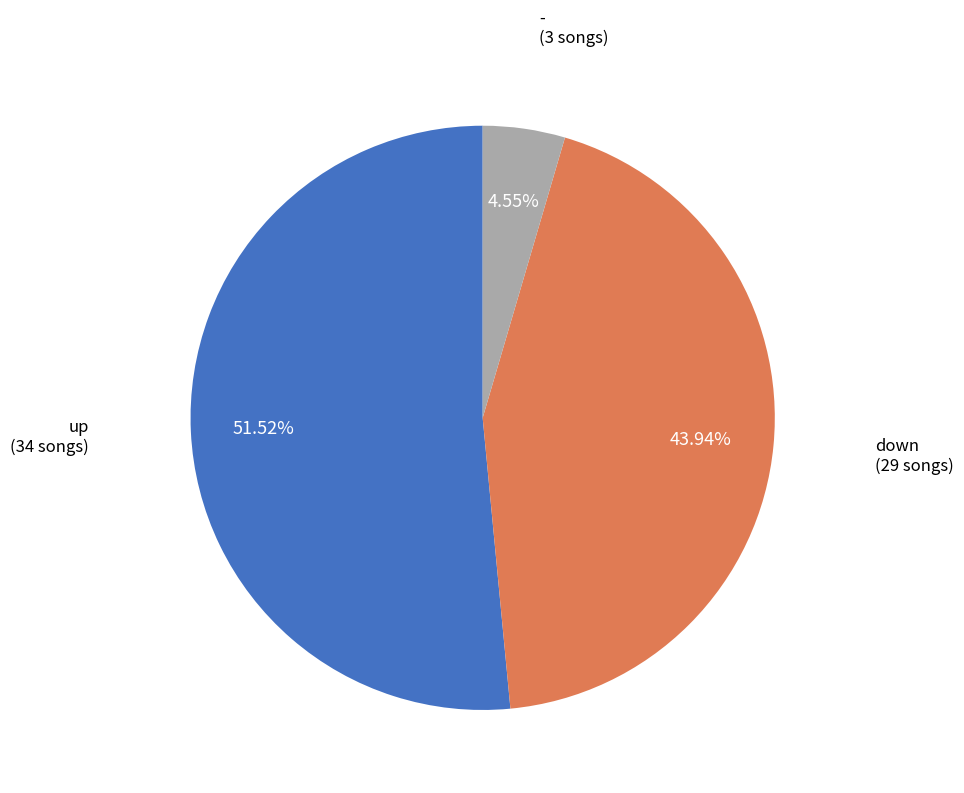

Combined, do - and down account for over 50%?

No